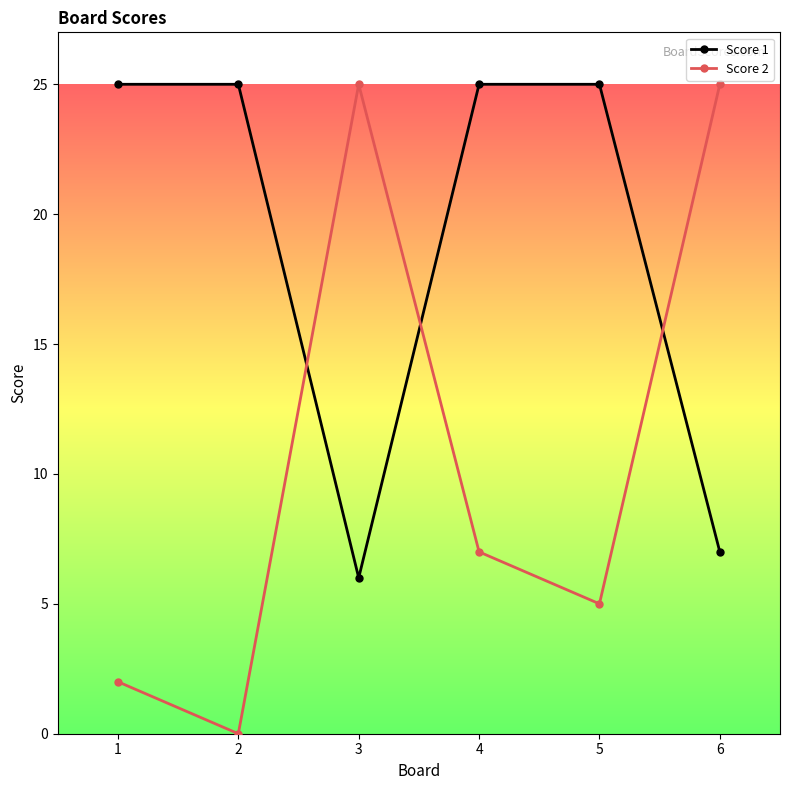

Which series changed the most between 2 and 4?

Score 2